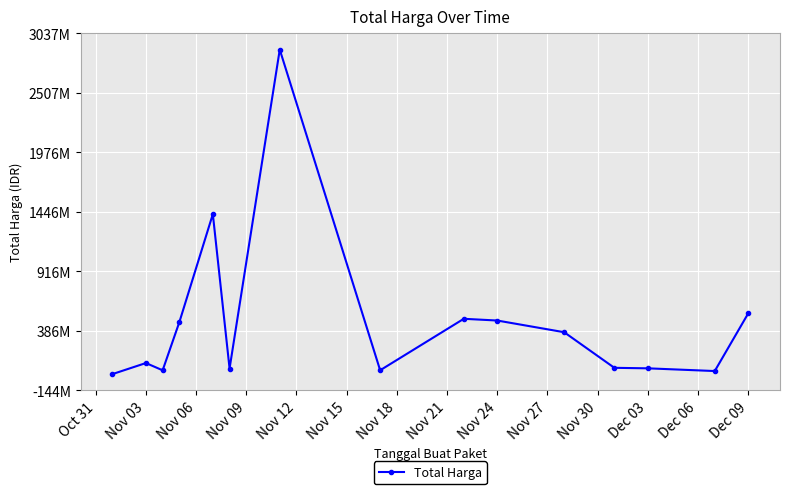

Does the chart have visible grid lines?

Yes